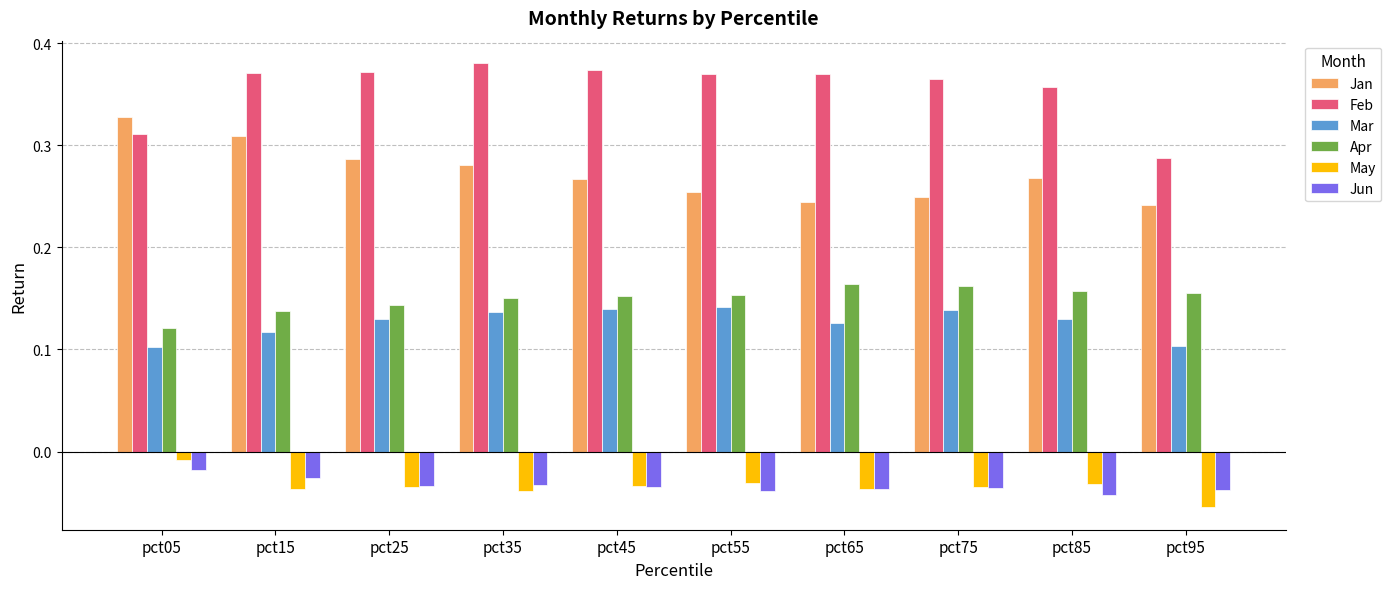

What is the sum of all Jun values?

-0.3